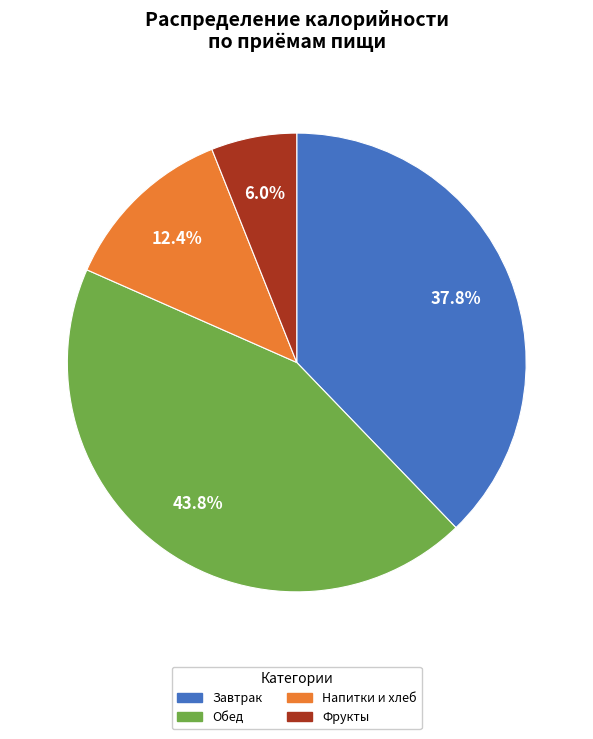

What is the ratio of the value at Напитки и хлеб to the value at Обед?

0.3